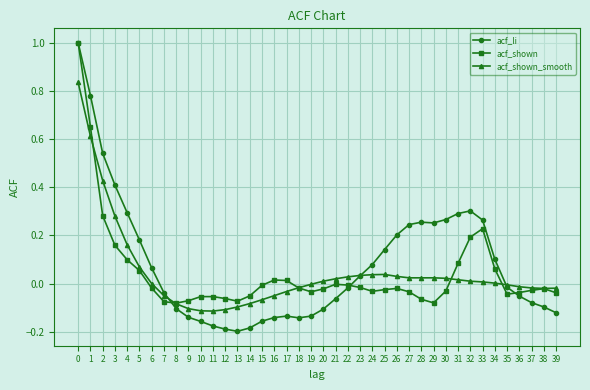

Which series has the largest range (max minus min)?

acf_li